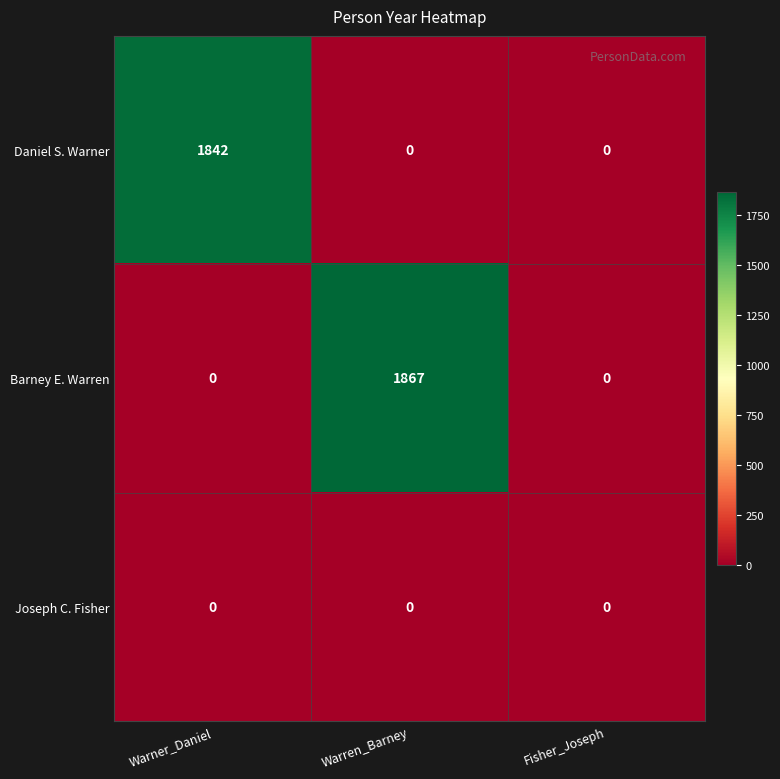

At which category is the sum across all series the highest?

Warren_Barney